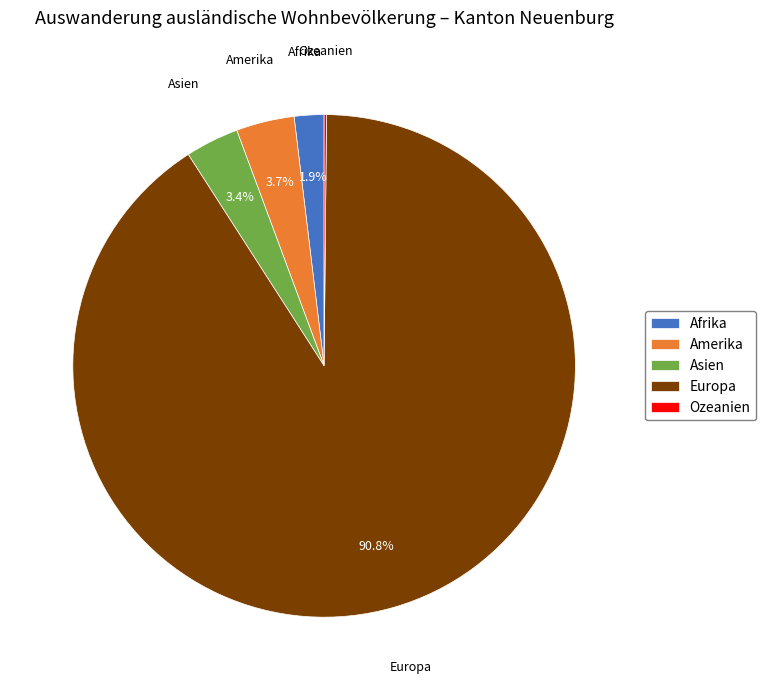

Does any single category account for the majority?

Yes